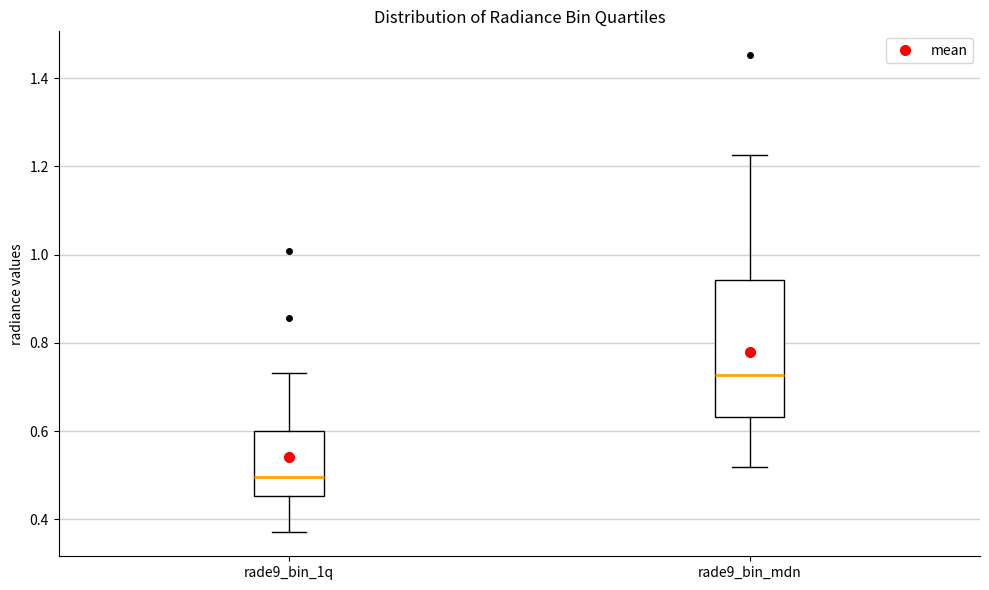

Which box is the tallest, from its lower edge to its upper edge?

rade9_bin_mdn